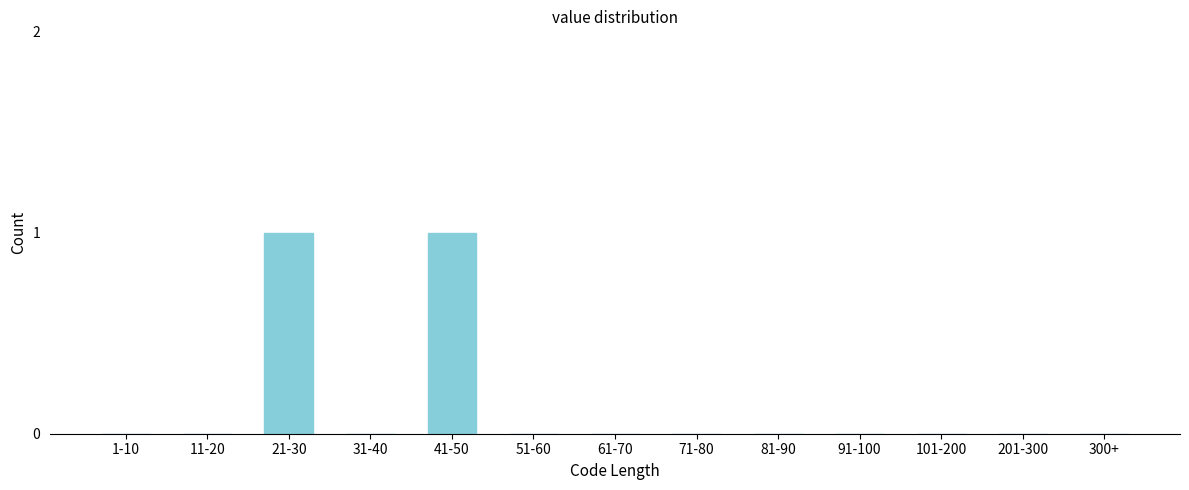

Reading left to right, transcribe all the data shown in this chart.

1-10=0	11-20=0	21-30=1	31-40=0	41-50=1	51-60=0	61-70=0	71-80=0	81-90=0	91-100=0	101-200=0	201-300=0	300+=0